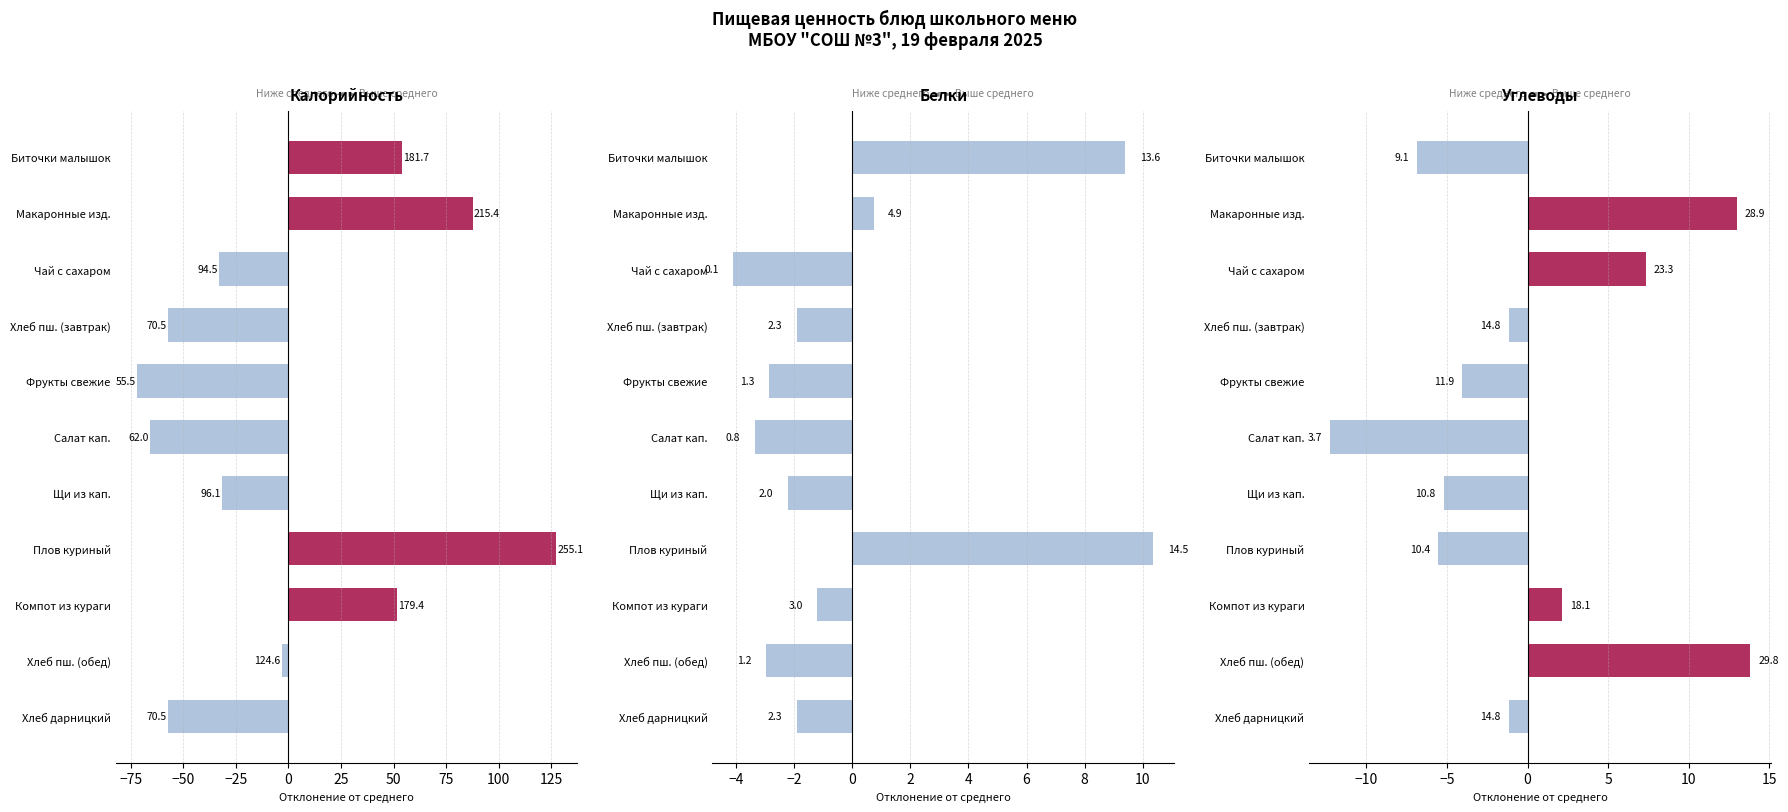

Rank the series by their average value, from highest to lowest.

Белки, Калорийность, Углеводы